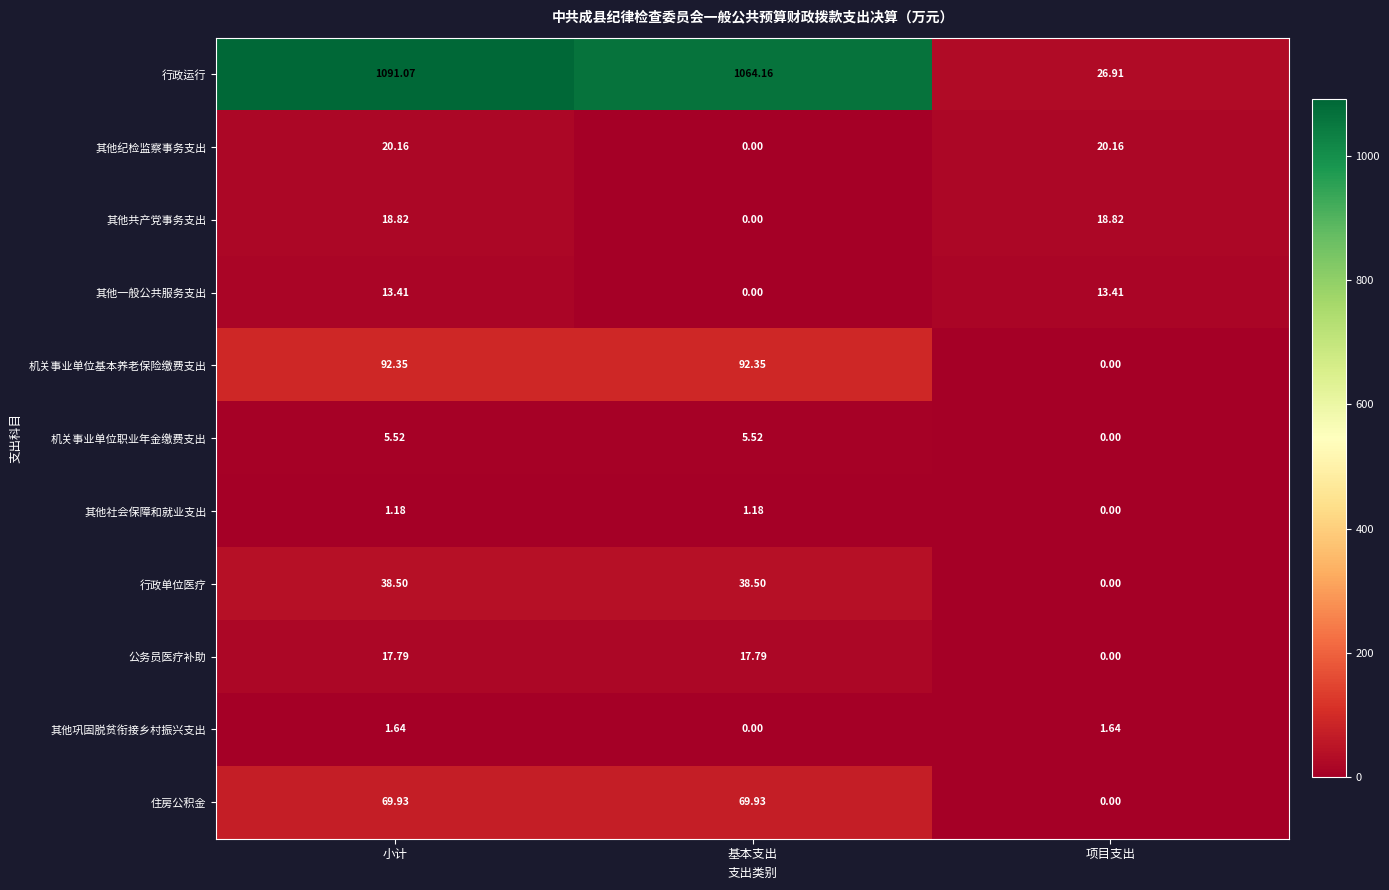

Between 小计 and 项目支出, which series saw the biggest shift?

行政运行